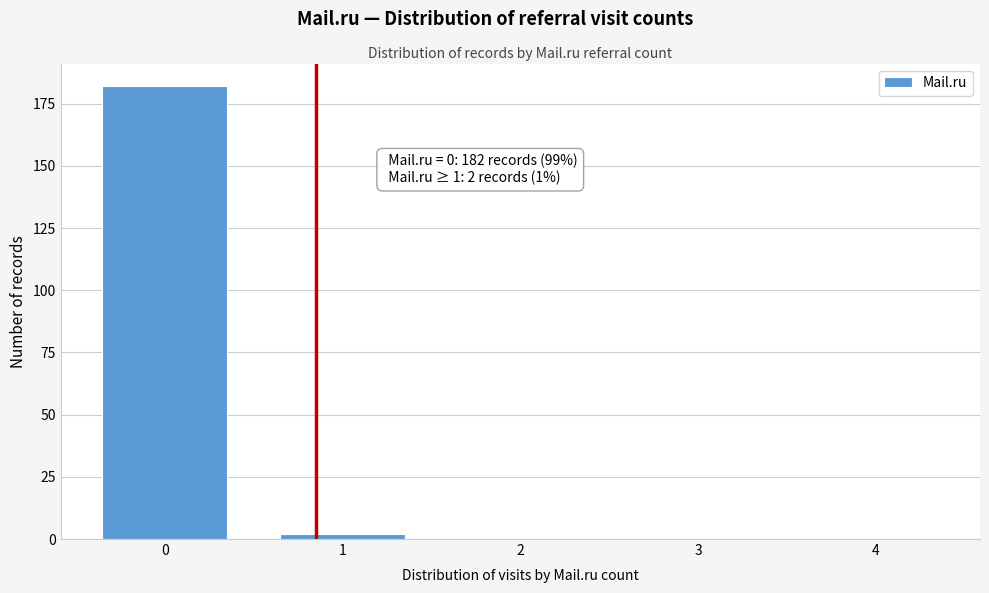

Reading right to left, transcribe all the data shown in this chart.

4=0	3=0	2=0	1=2	0=182